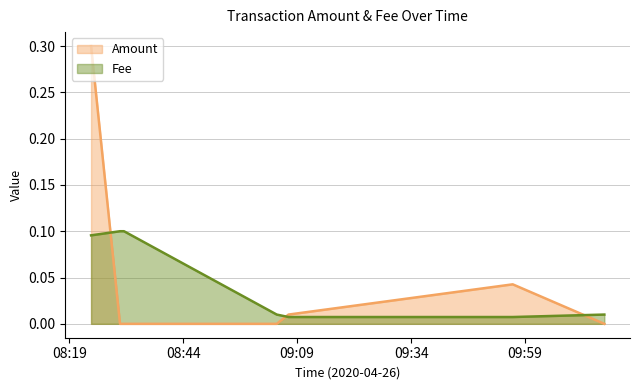

Which series has the widest spread of values?

Amount